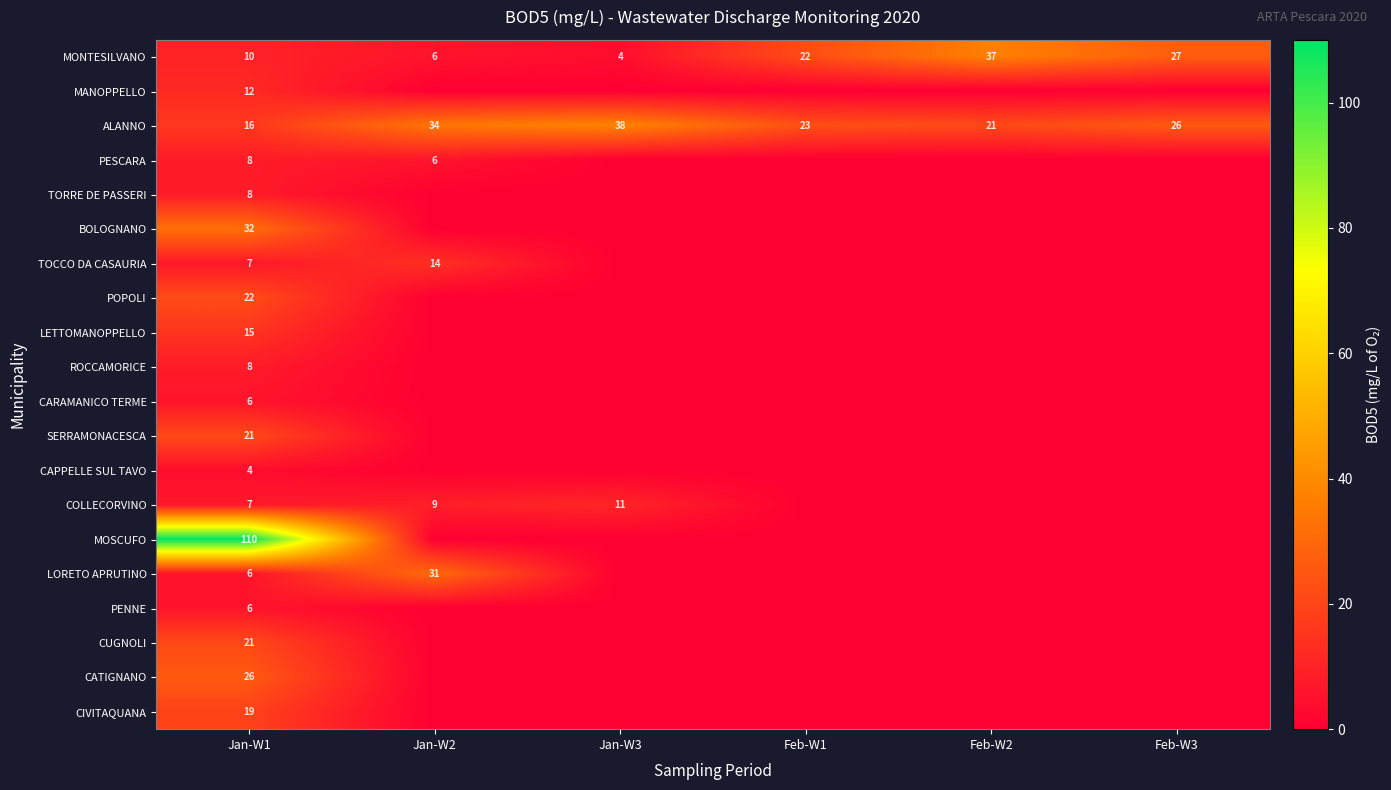

What is the average value of the ALANNO series?

26